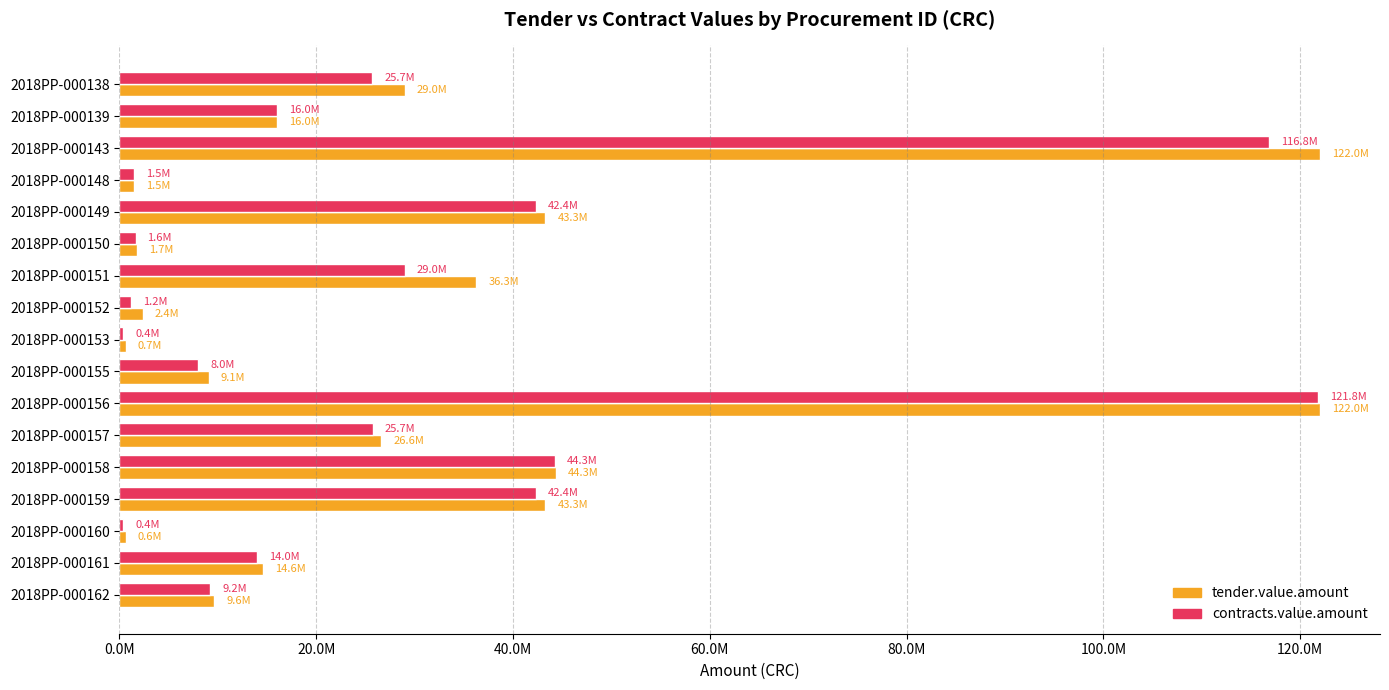

What position from the right is 14?

3